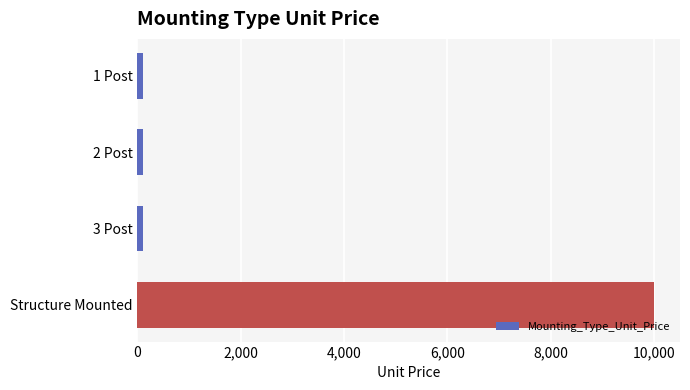

At which category does the chart reach its peak across all series?

Structure Mounted